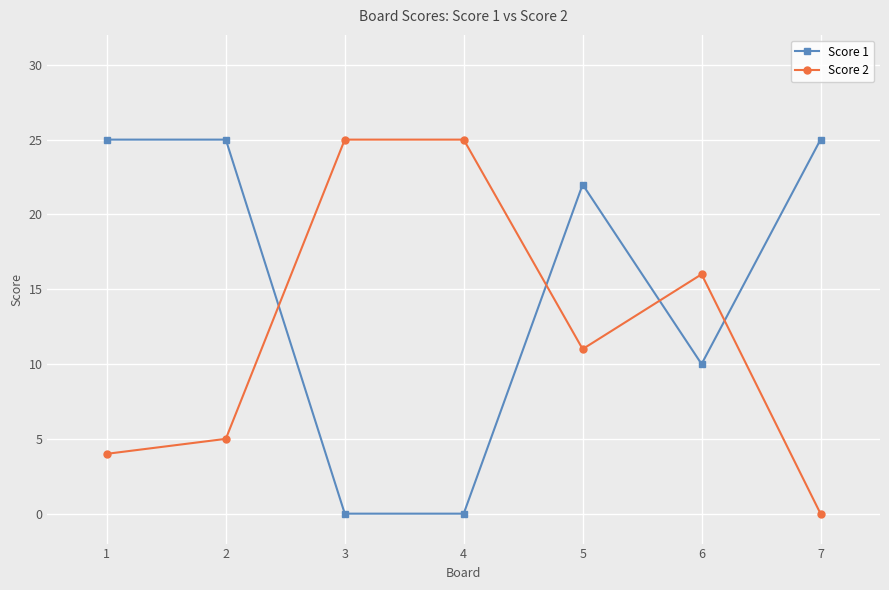

What is the difference between the highest and lowest values at 2?

20